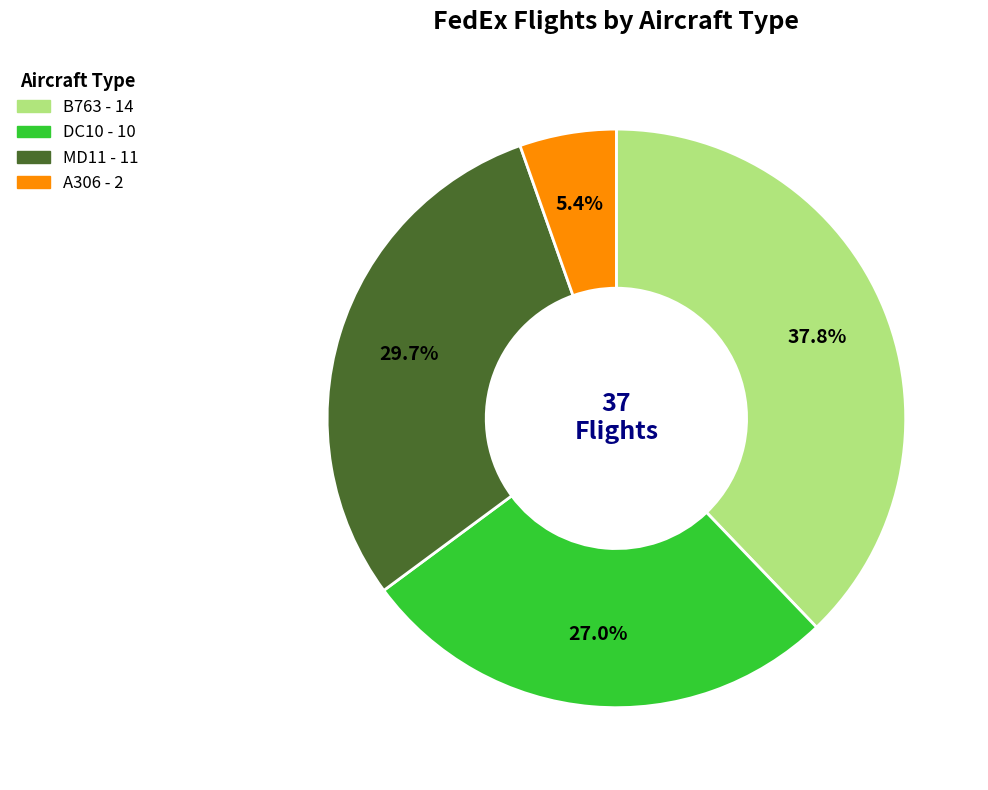

Is there any slice that represents more than half of the pie?

No